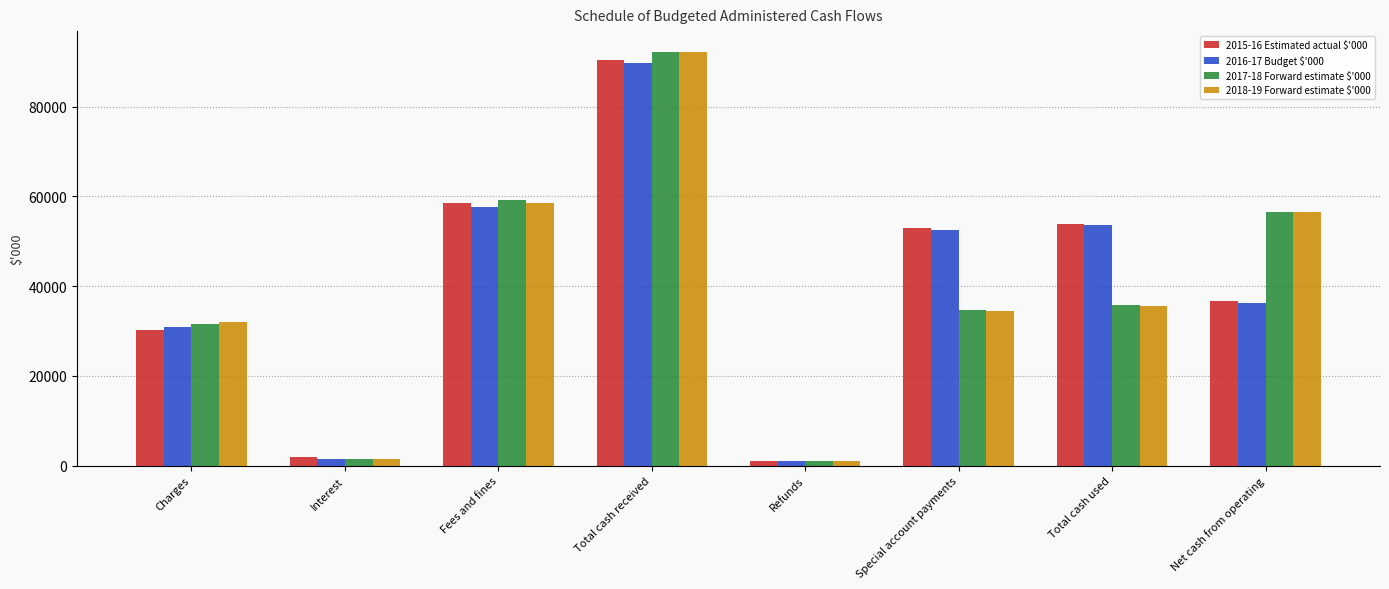

Does the chart contain any negative values?

No